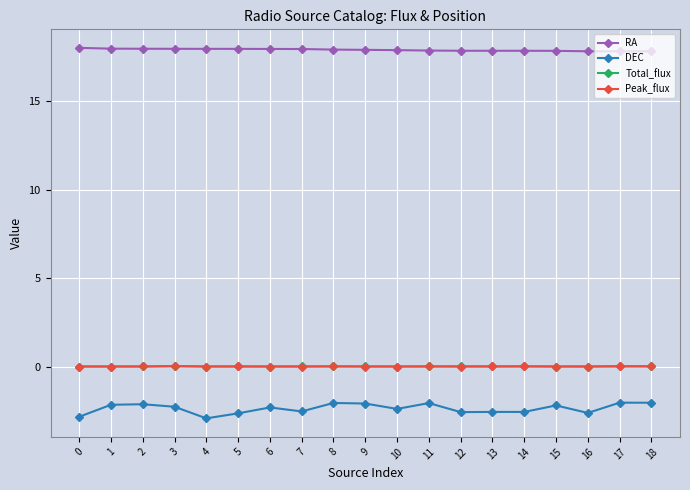

Between 7 and 9, which series saw the biggest shift?

DEC